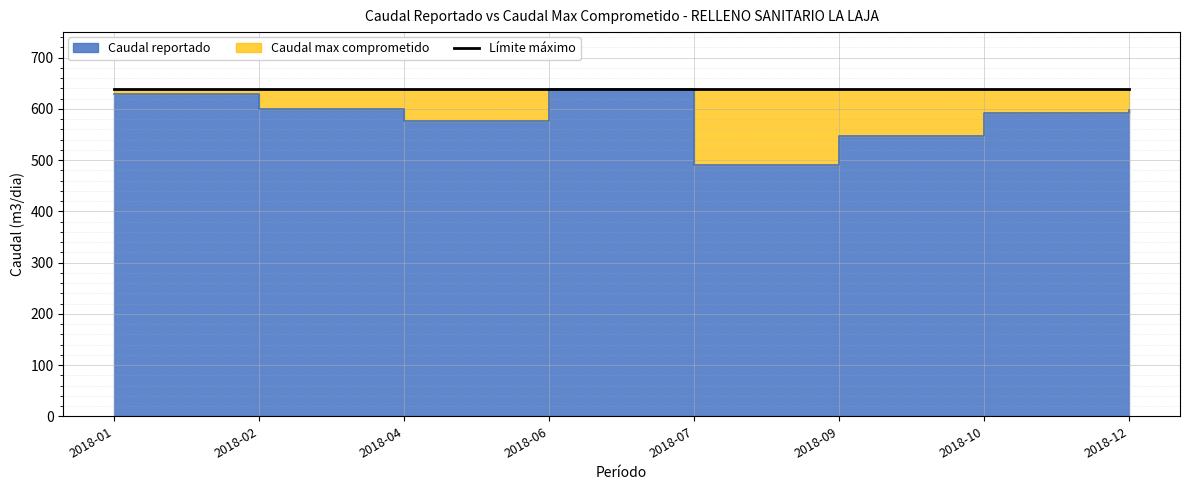

Is it true that the value at 2018-07 is 490.0?

True